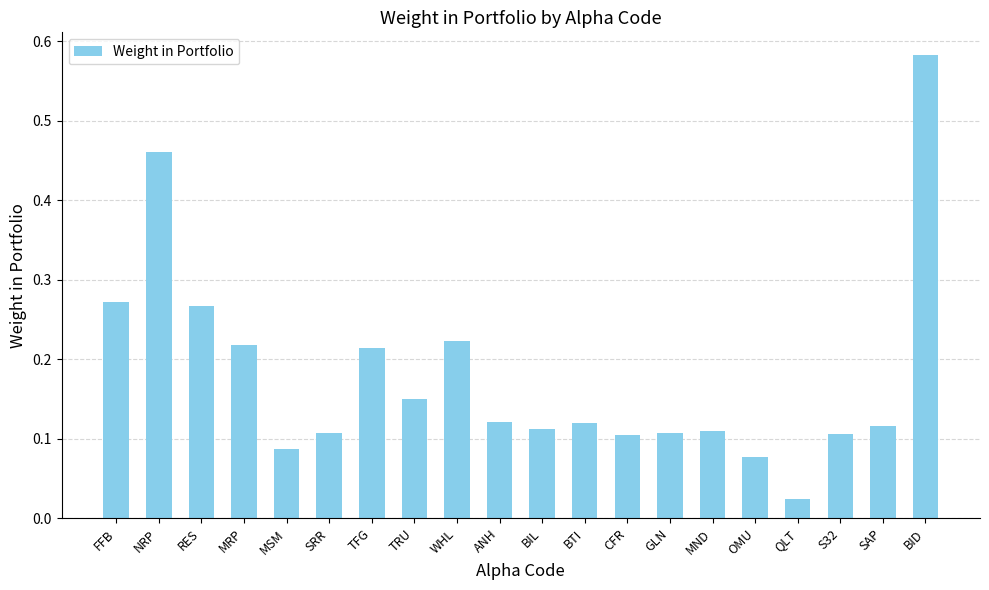

Is it true that the value at BIL is 0.1?

True